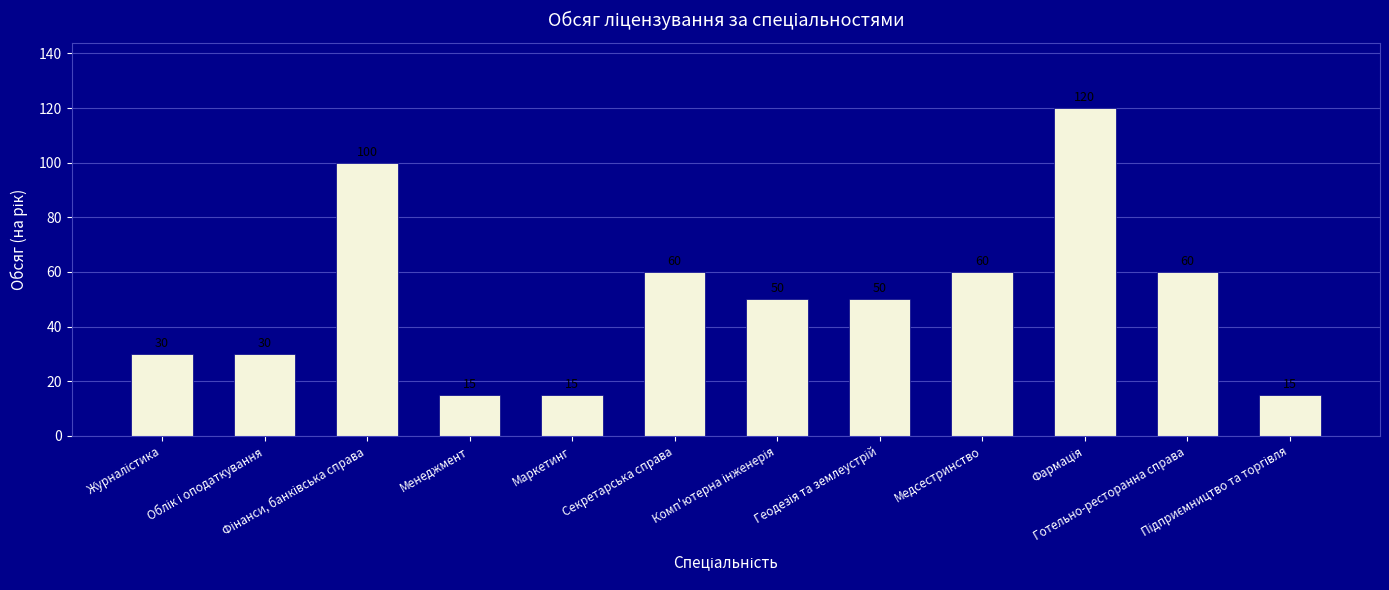

What is the difference between the maximum and second lowest values?

105